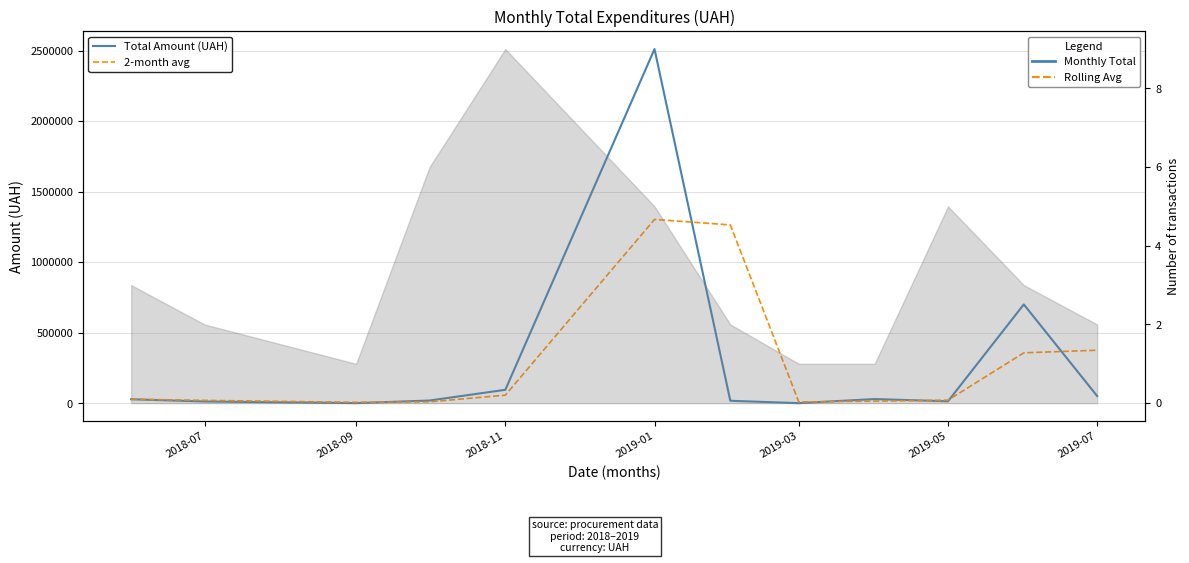

In 2-month avg, how many points are lower than both neighbors (excluding endpoints)?

2